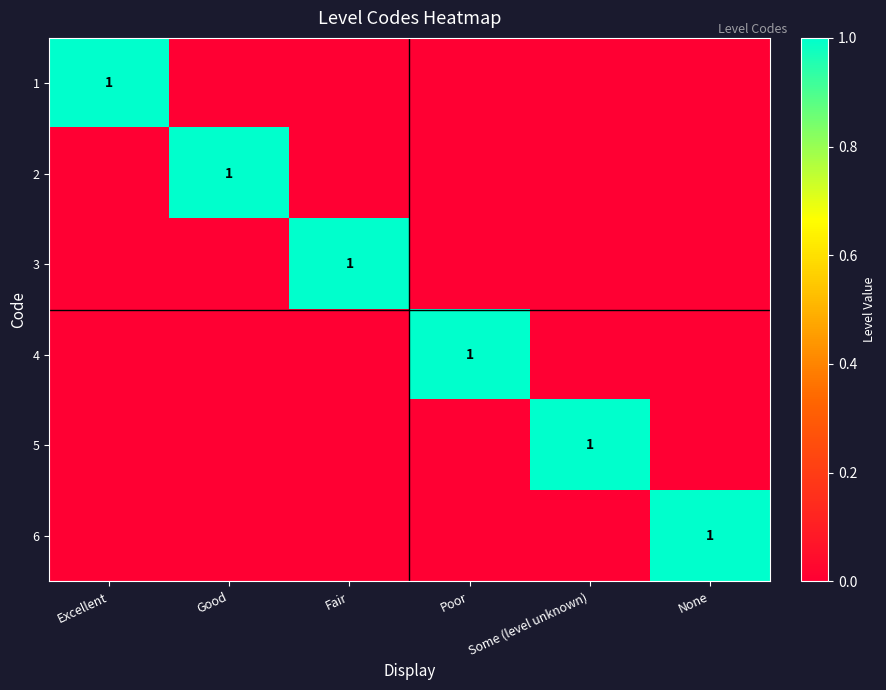

The value of 6 at None is 0. True or false?

False